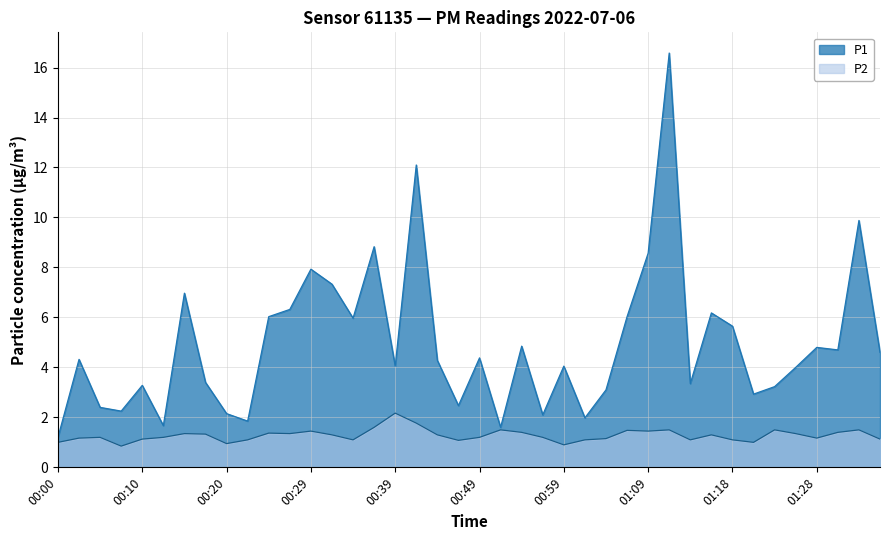

What is the total value across all series at 00:10?

4.4